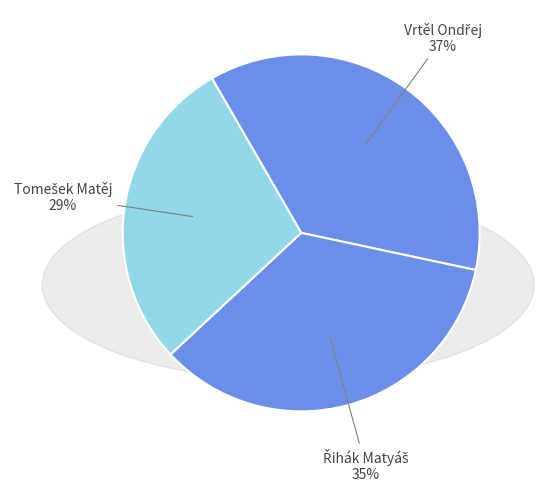

Count the number of slices in the pie.

3